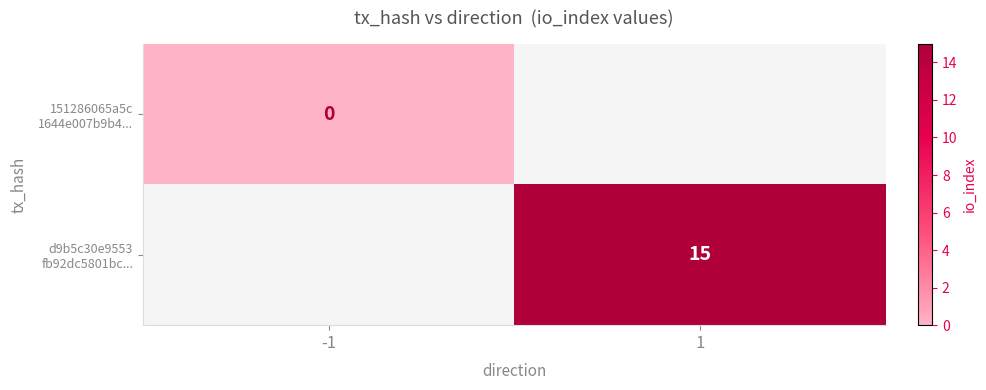

At which category does the chart reach its peak across all series?

1